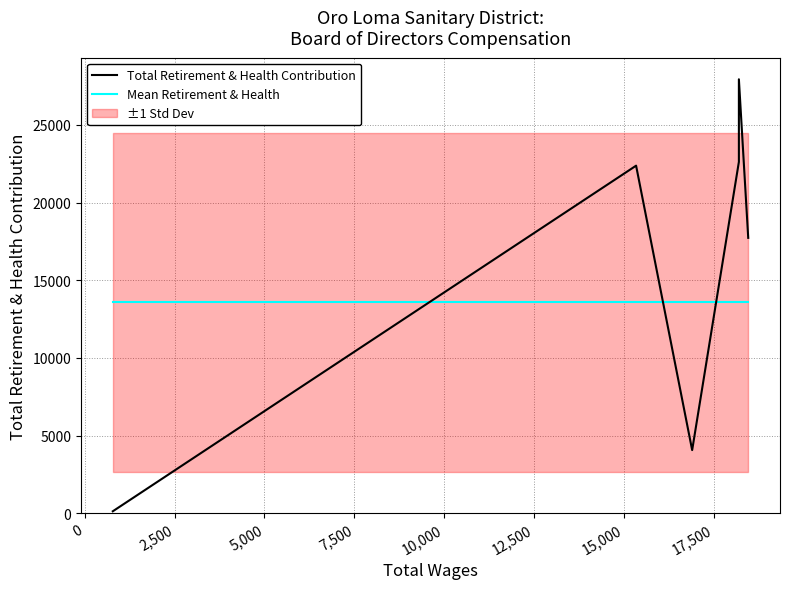

How many lines are shown in the chart?

1